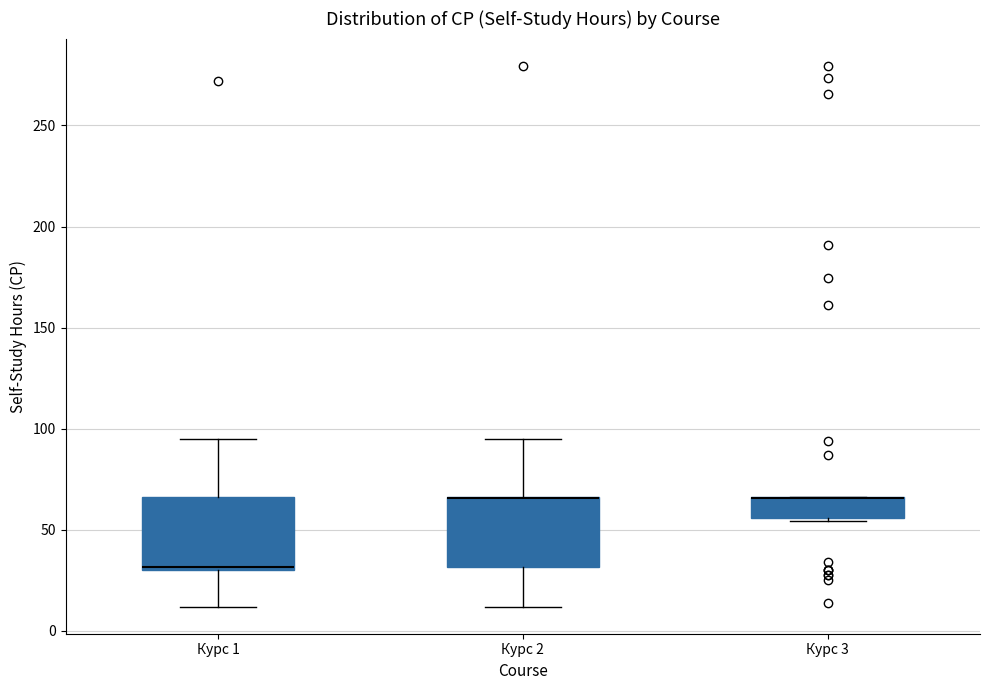

Where is the upper edge of the box for Курс 2 on the y-axis? The values are not printed on the chart, so give them approximately, as read against the axis.

65